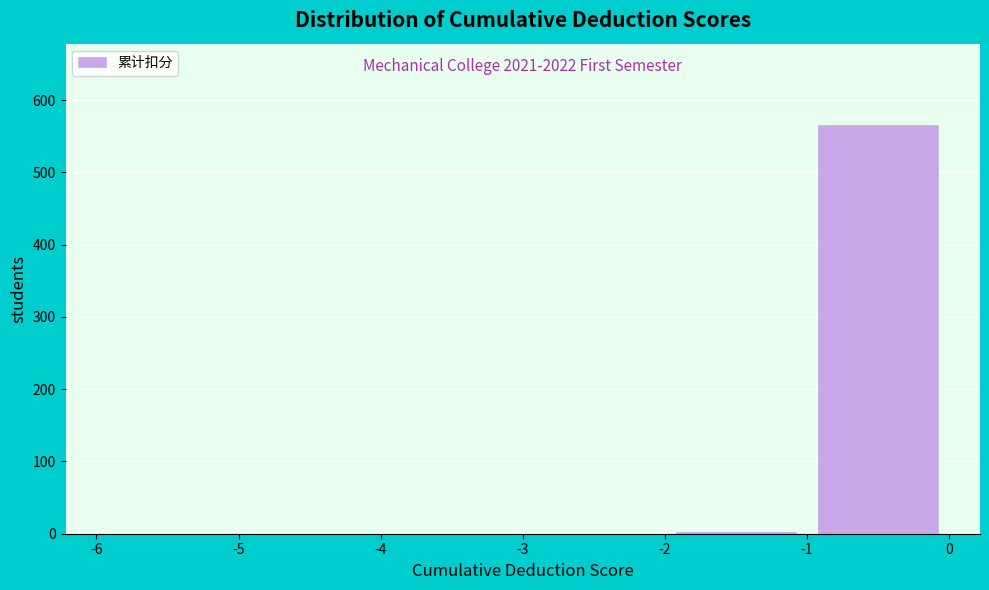

Over which range of the x-axis is the bar tallest?

-1 to 0